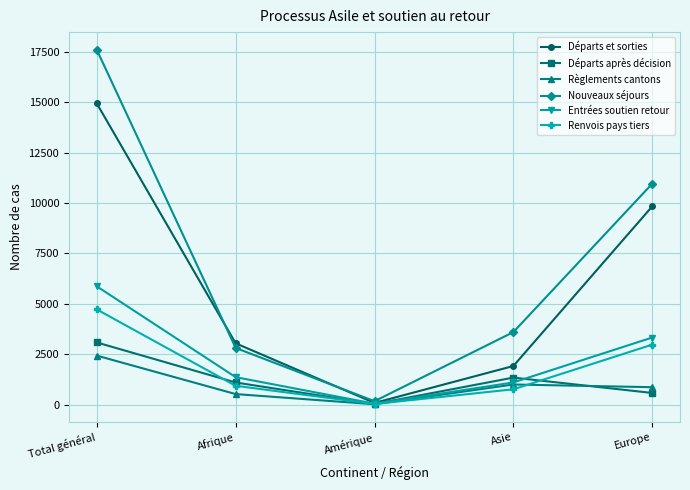

What are all the series names shown in the legend?

Départs et sorties, Départs après décision, Règlements cantons, Nouveaux séjours, Entrées soutien retour, Renvois pays tiers